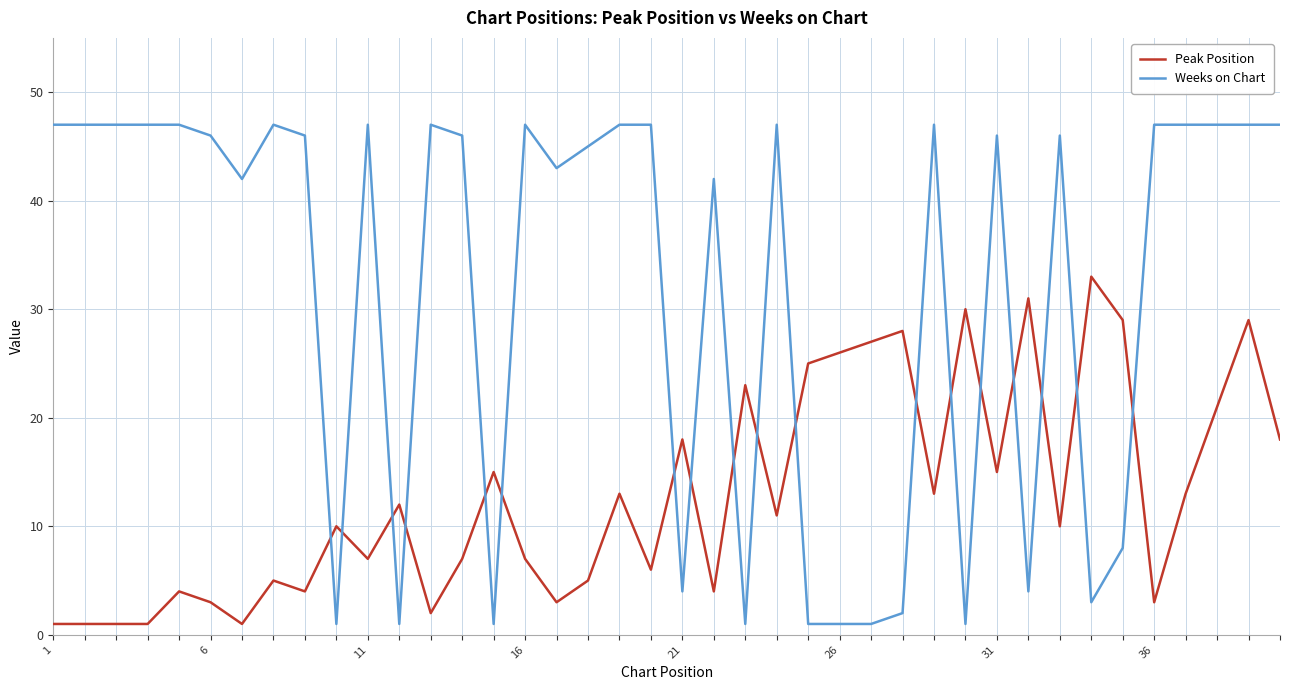

How many lines are shown in the chart?

2